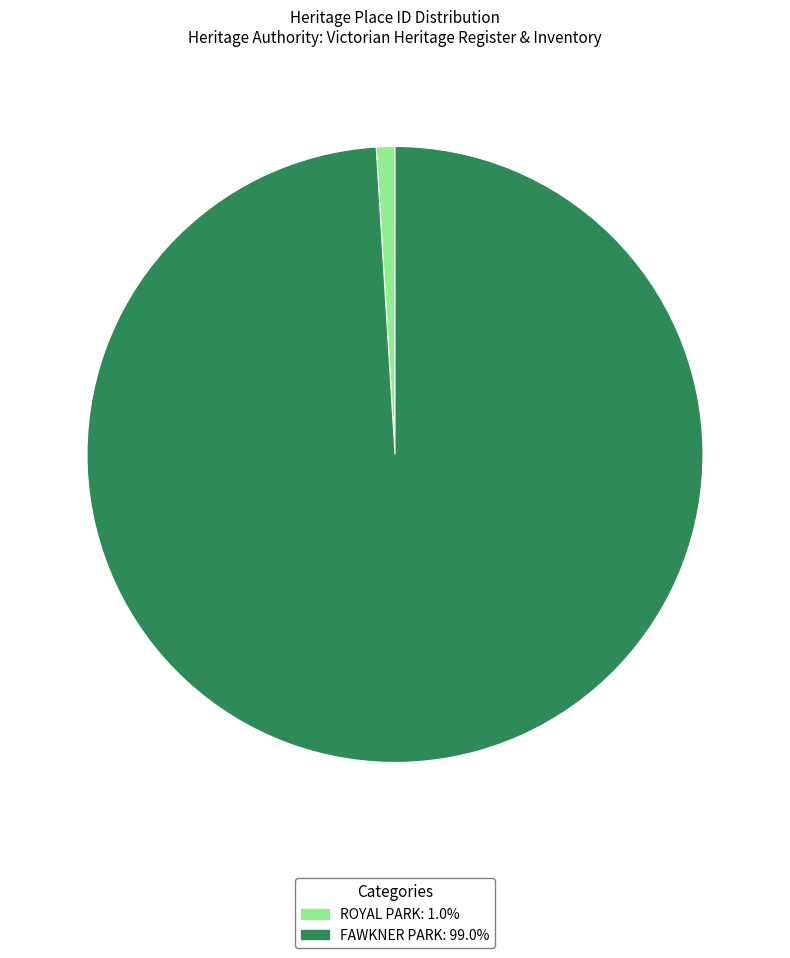

Approximately how many times larger is the value at FAWKNER PARK compared to ROYAL PARK?

101.7